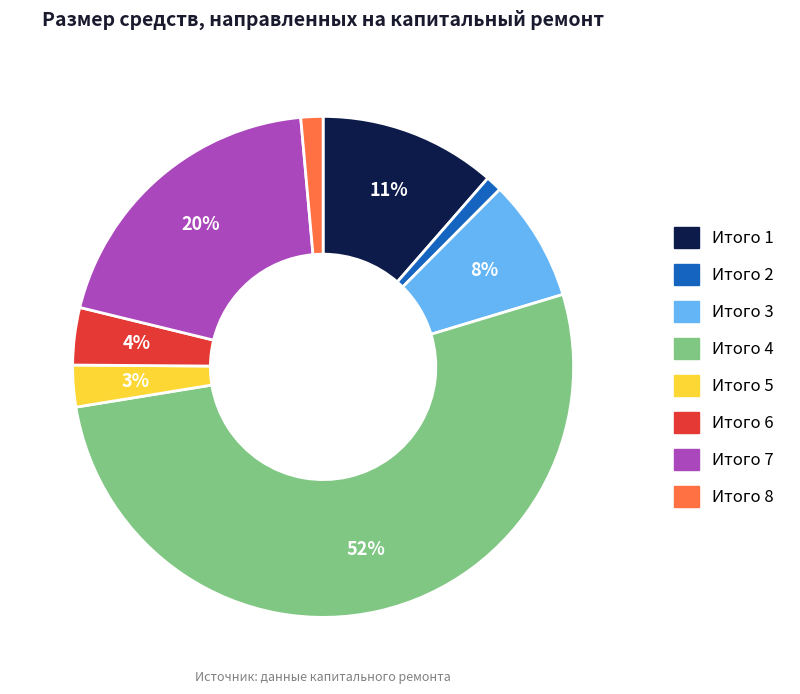

To the nearest percent, what is the difference between the largest and smallest slice percentages?

51%